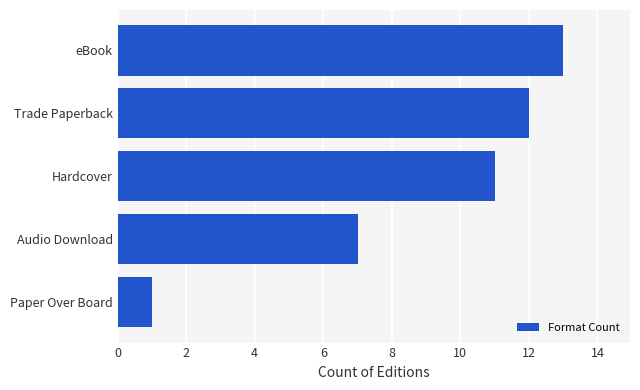

List the labels in order of value, smallest first.

Paper Over Board, Audio Download, Hardcover, Trade Paperback, eBook